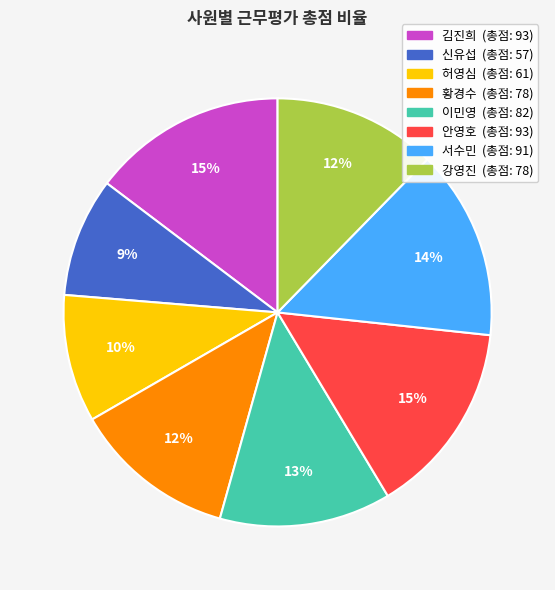

What percentage is the 허영심 slice, to the nearest percent?

10%